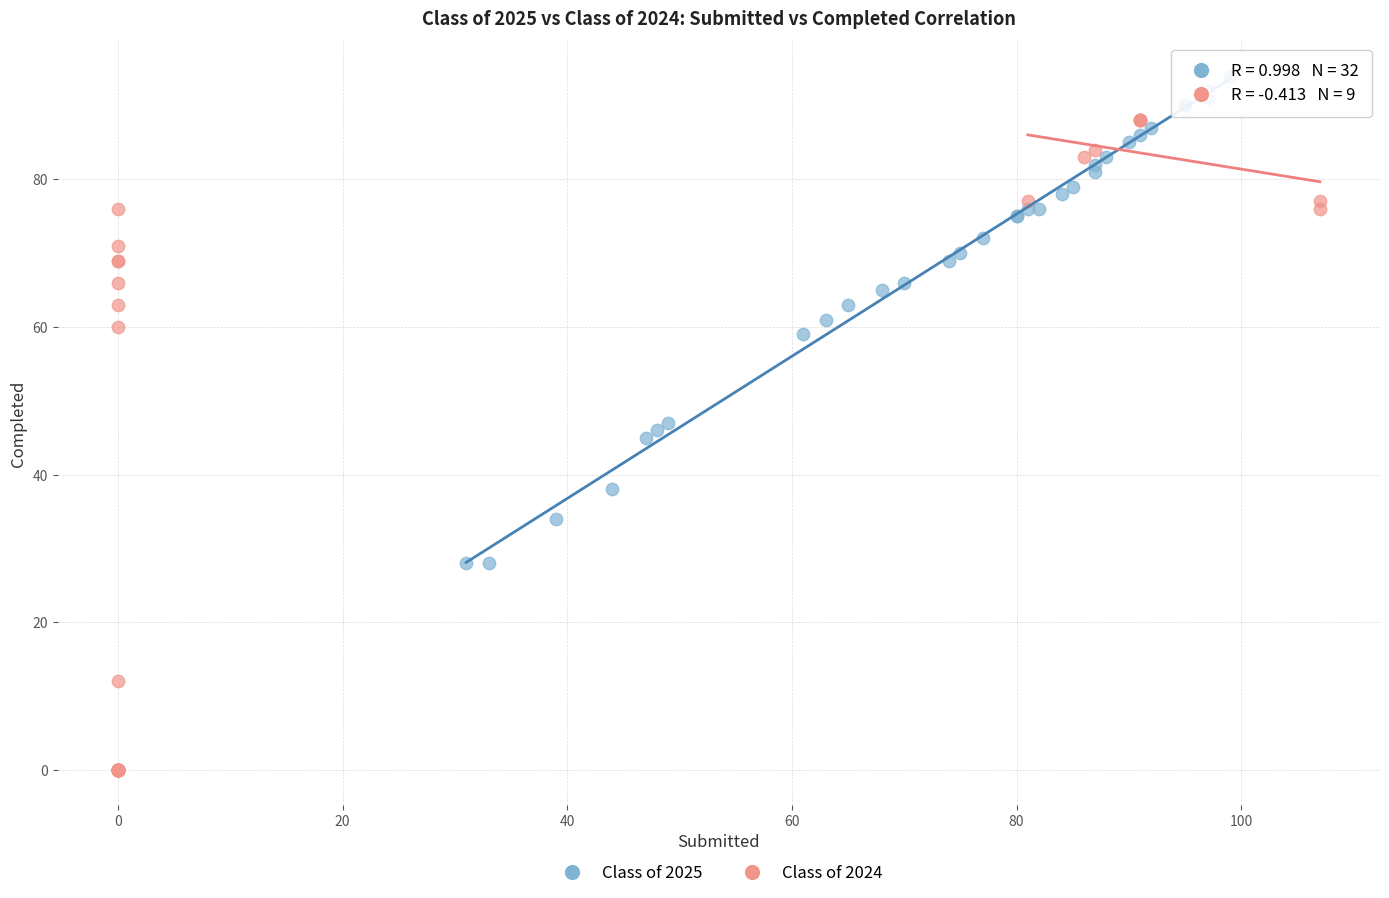

Which series has the widest spread of Y values?

Class of 2024